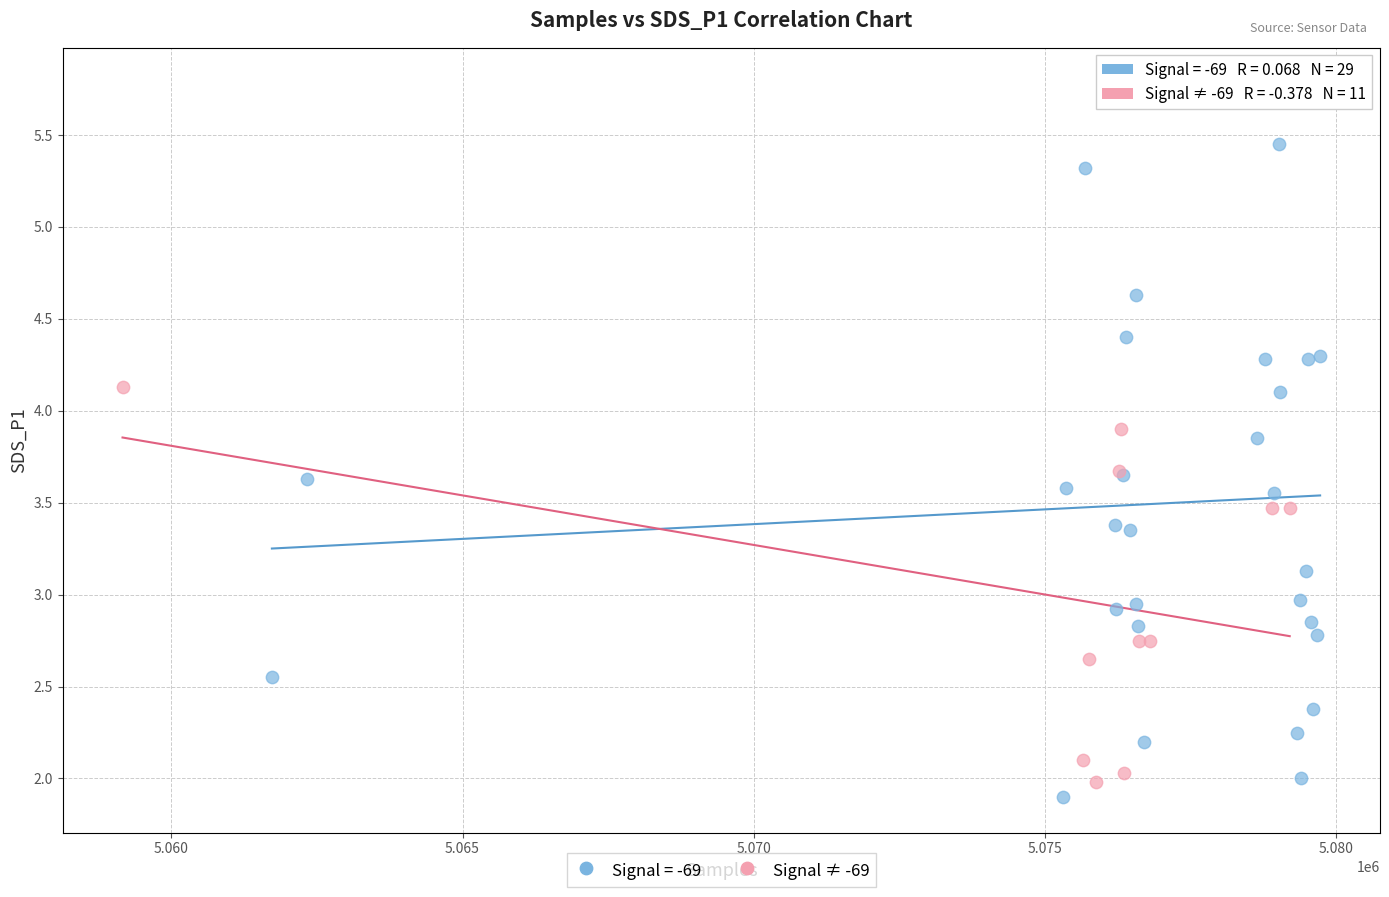

Which series contains the highest Y value?

Signal = -69